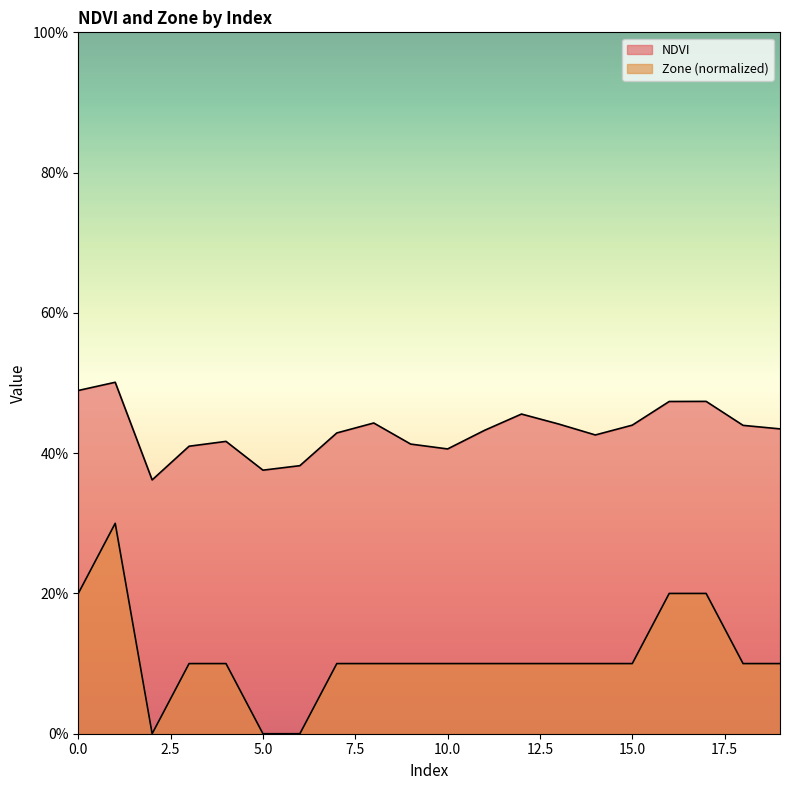

At which label does Zone reach its minimum?

2